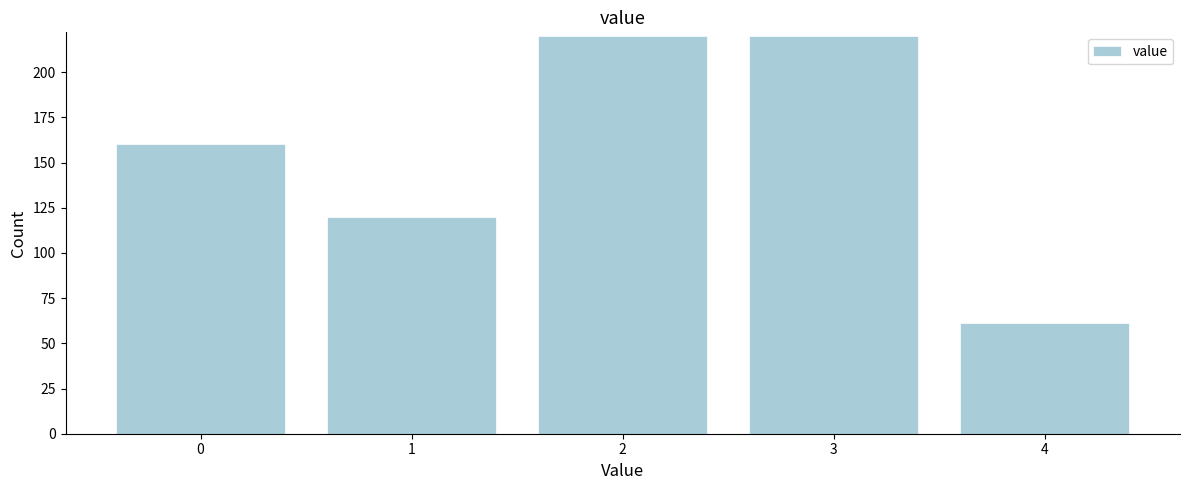

Reading left to right, what are all the values shown in this chart?

160	120	220	220	61